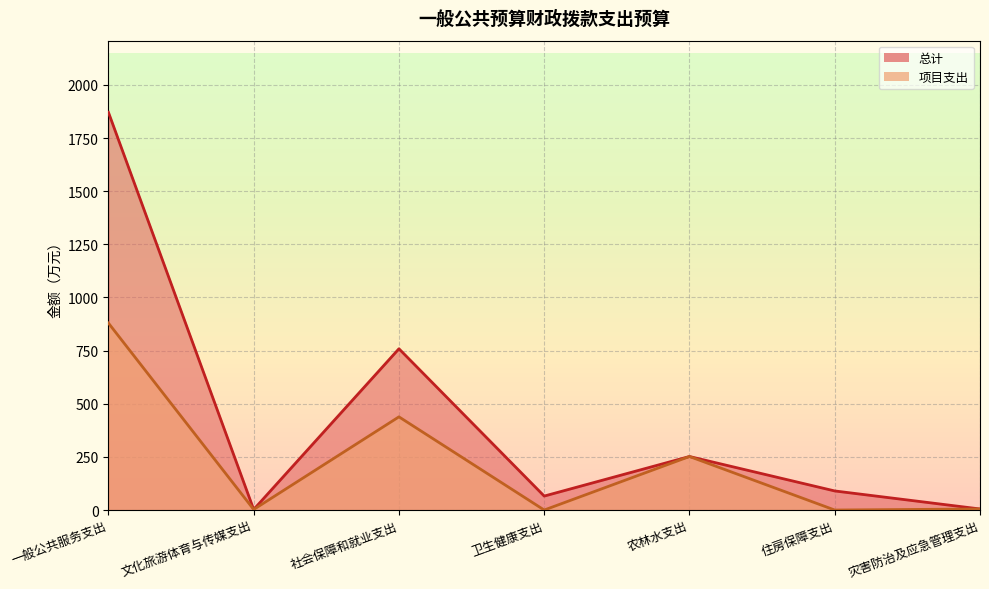

Which label corresponds to the largest value in the chart?

一般公共服务支出